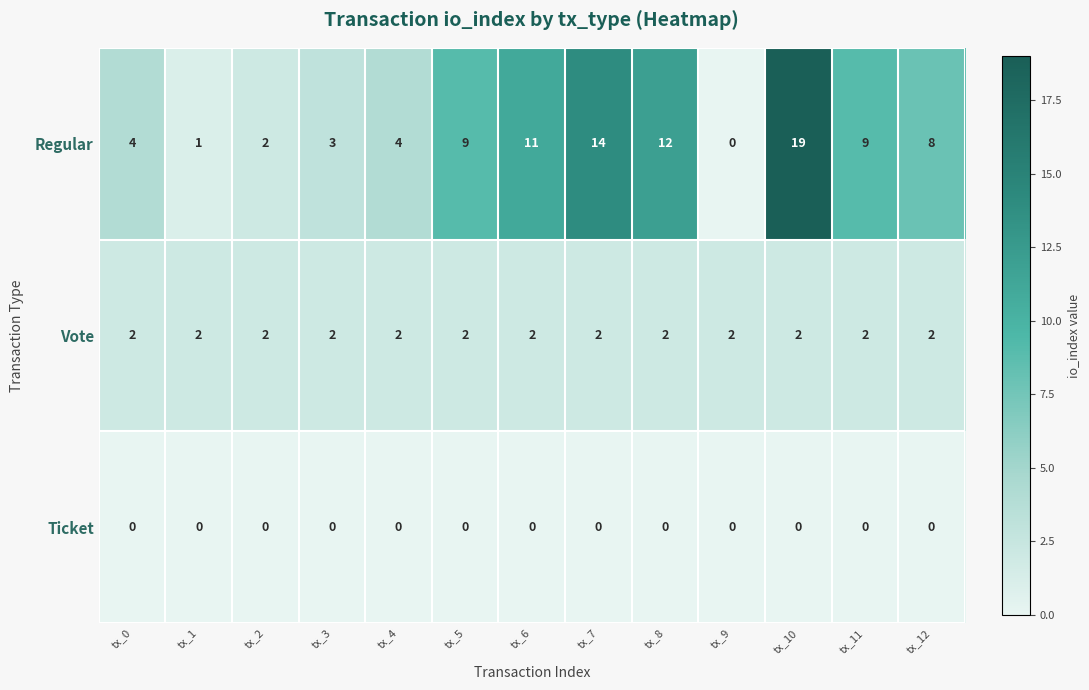

Between tx_9 and tx_12, which series saw the biggest shift?

Regular